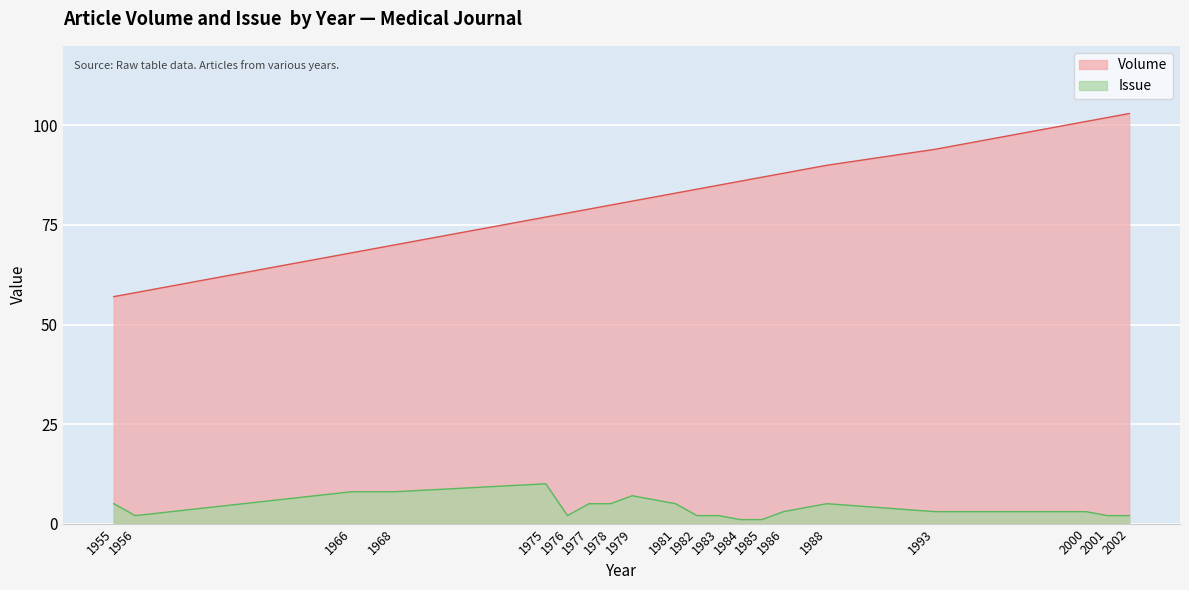

Does the chart display data point markers on the line(s)?

No